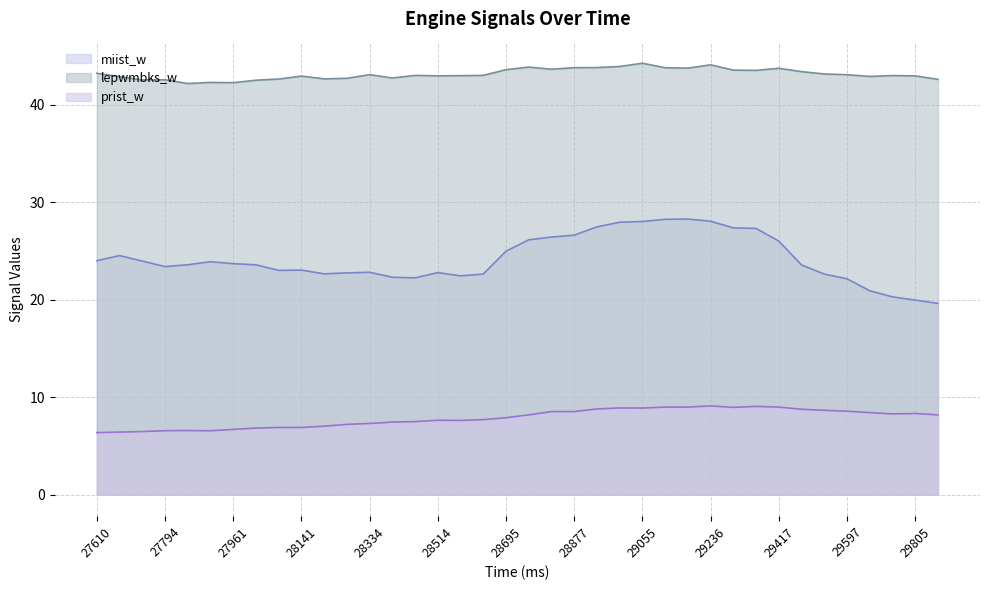

Rank the series by their average value, from highest to lowest.

lepwmbks_w, miist_w, prist_w